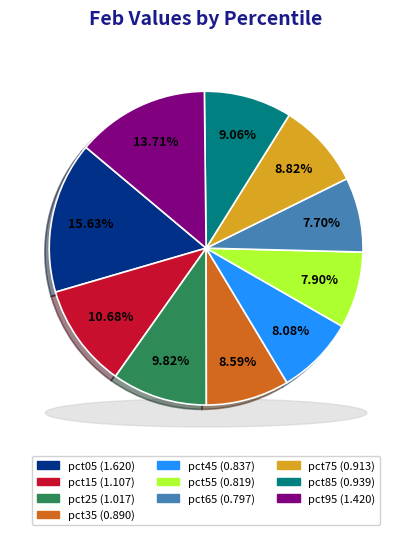

Does pct75 represent more than half of the total?

No